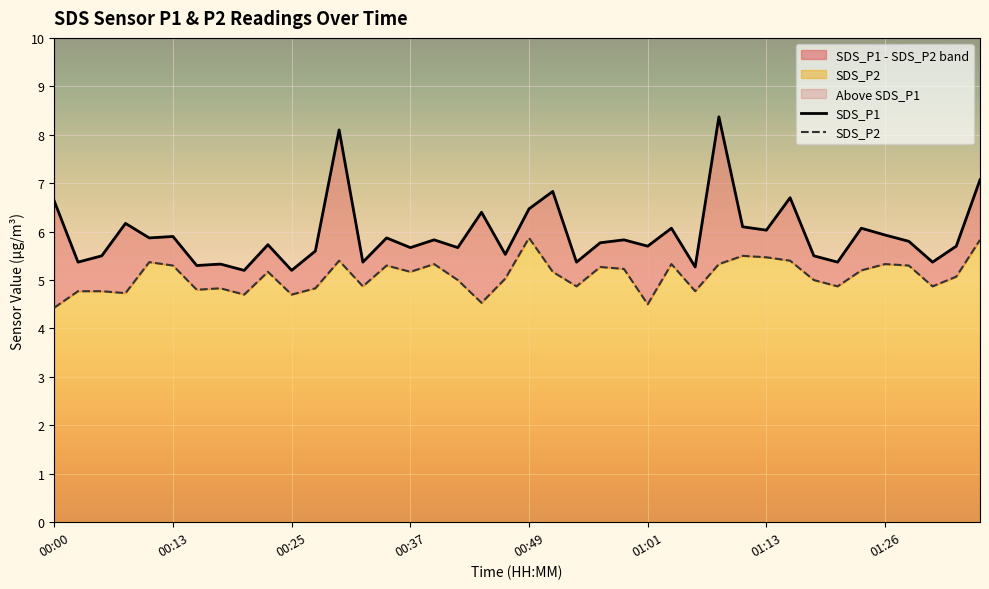

True or false: SDS_P2 and SDS_P1 intersect in this chart.

False